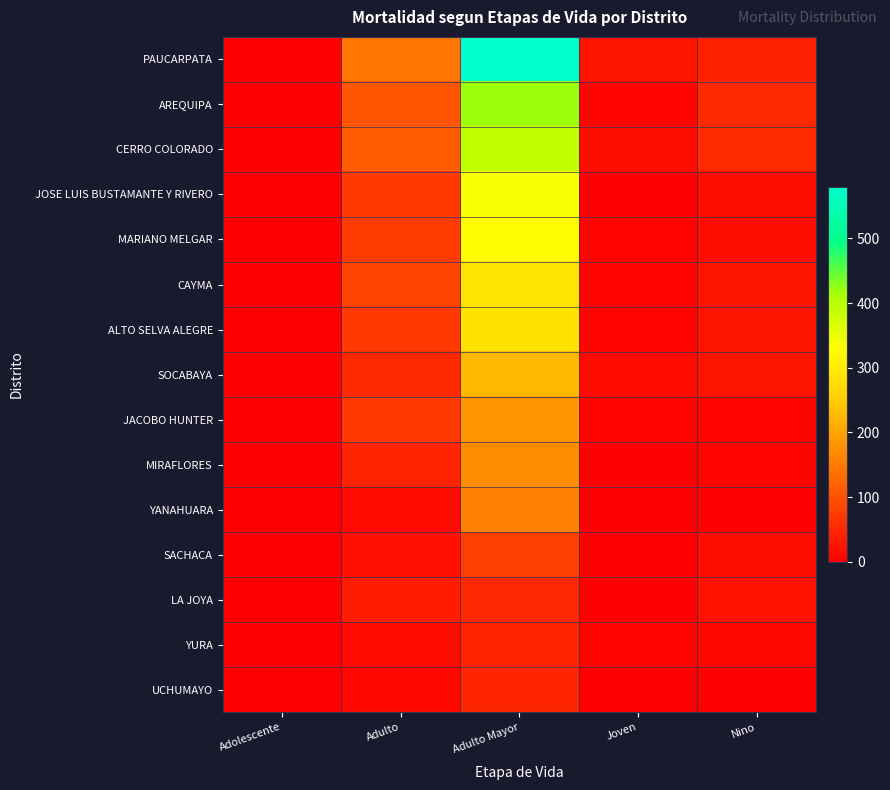

What is the greatest value displayed?

579